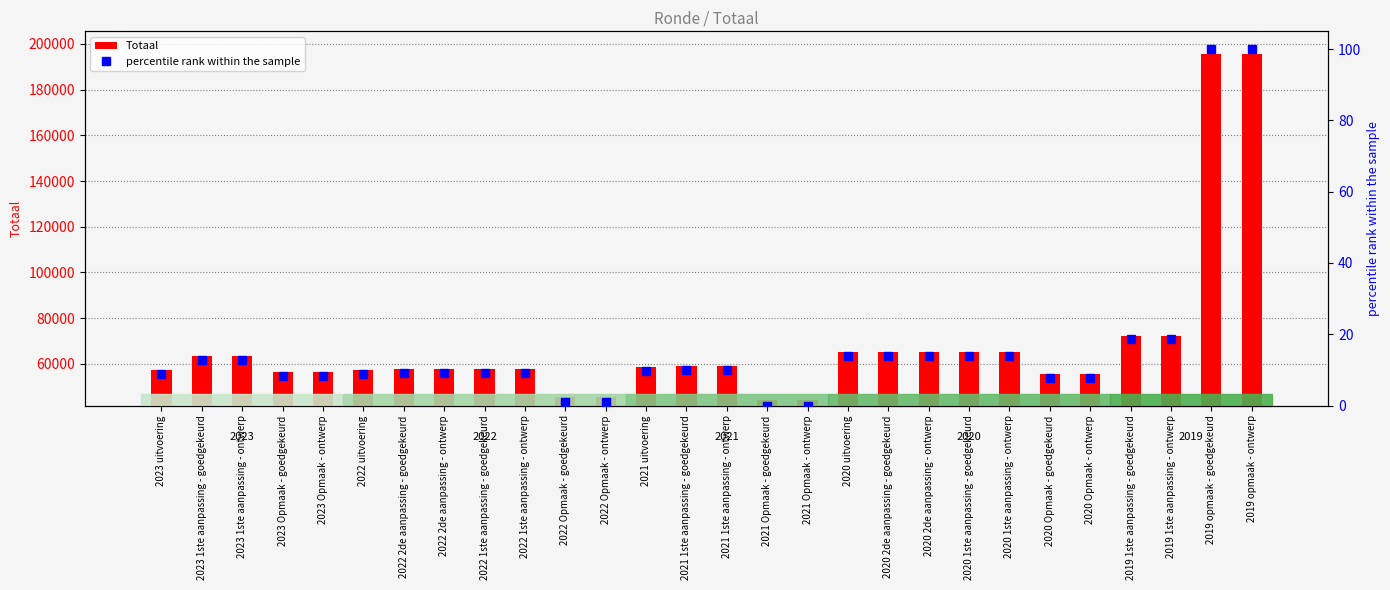

What is the label of the 15th bar from the right?

2021 1ste aanpassing - goedgekeurd